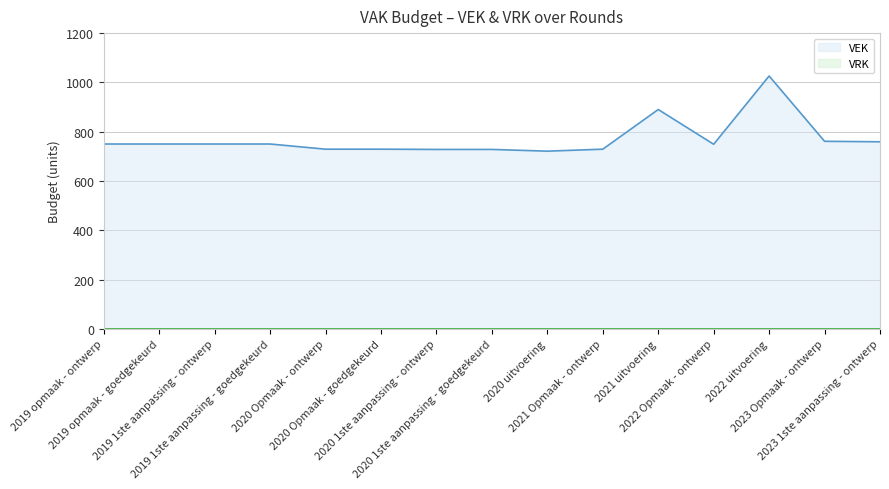

What is the maximum value shown in the chart?

1026